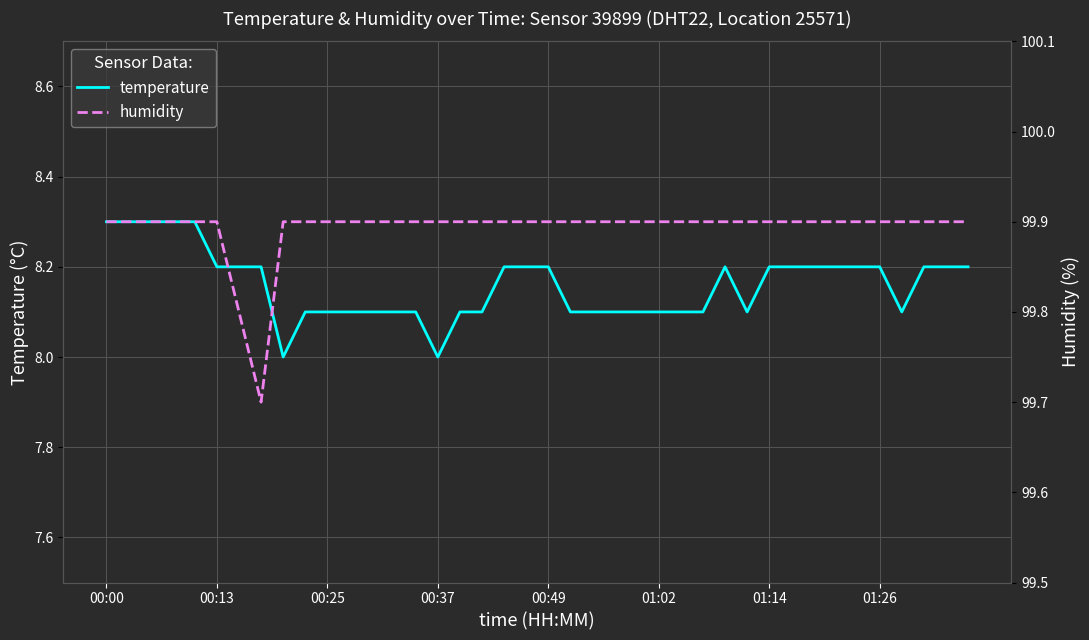

Which series has the largest total across all categories?

humidity